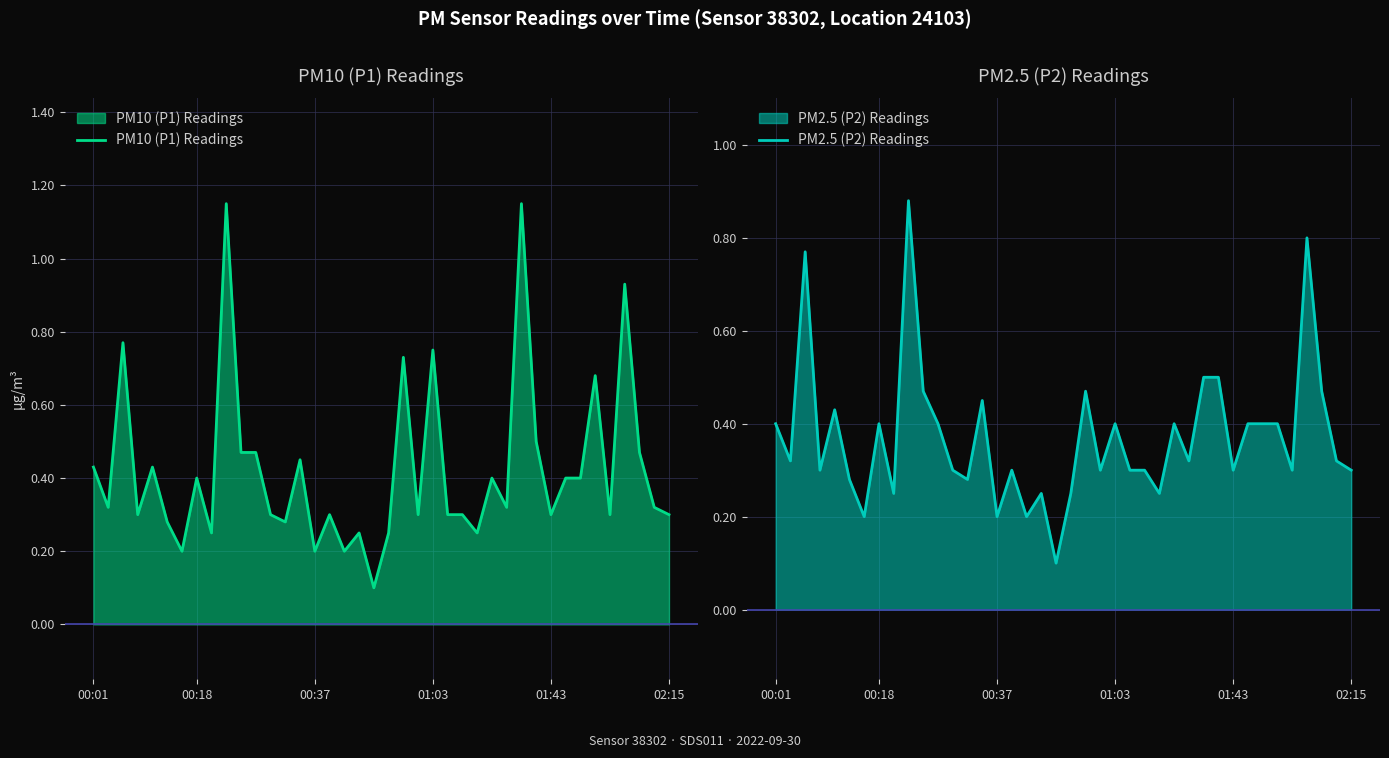

What is the smallest value displayed?

0.1